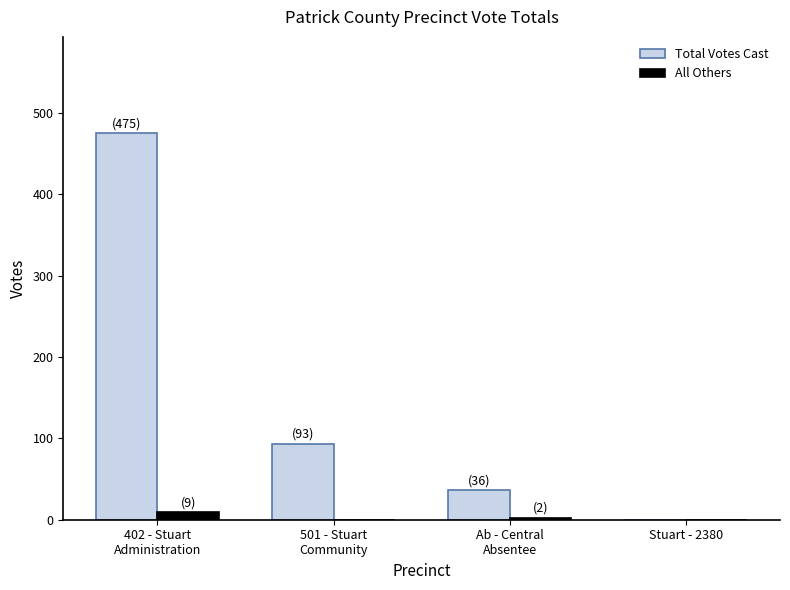

Is it true that Total Votes Cast equals -251 at Stuart - 2380?

False